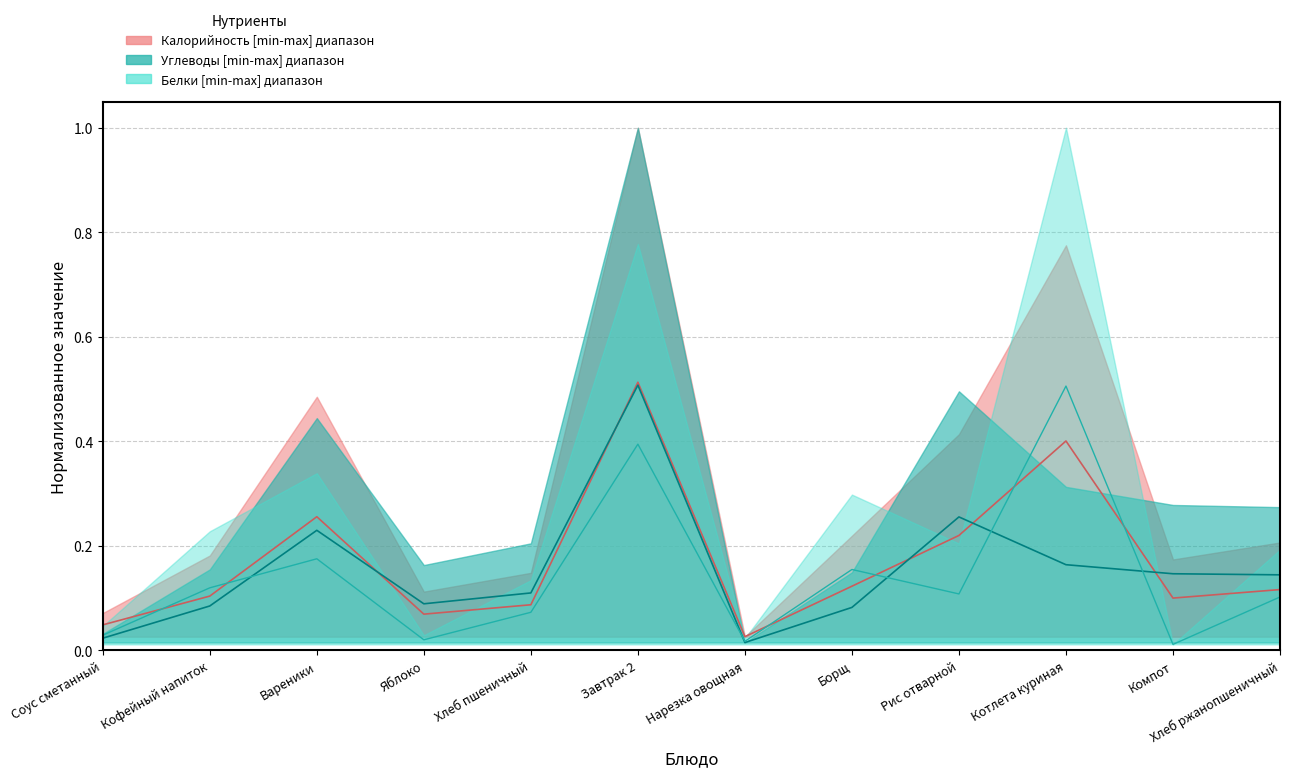

Is it true that Калорийность equals 0.1 at Борщ?

True